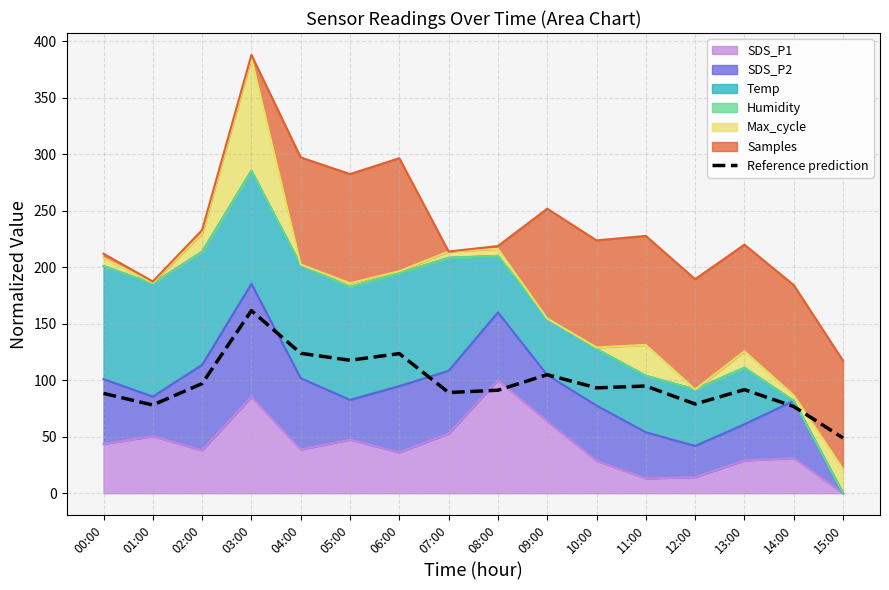

Where is the data nearest to the value 105?

09:00